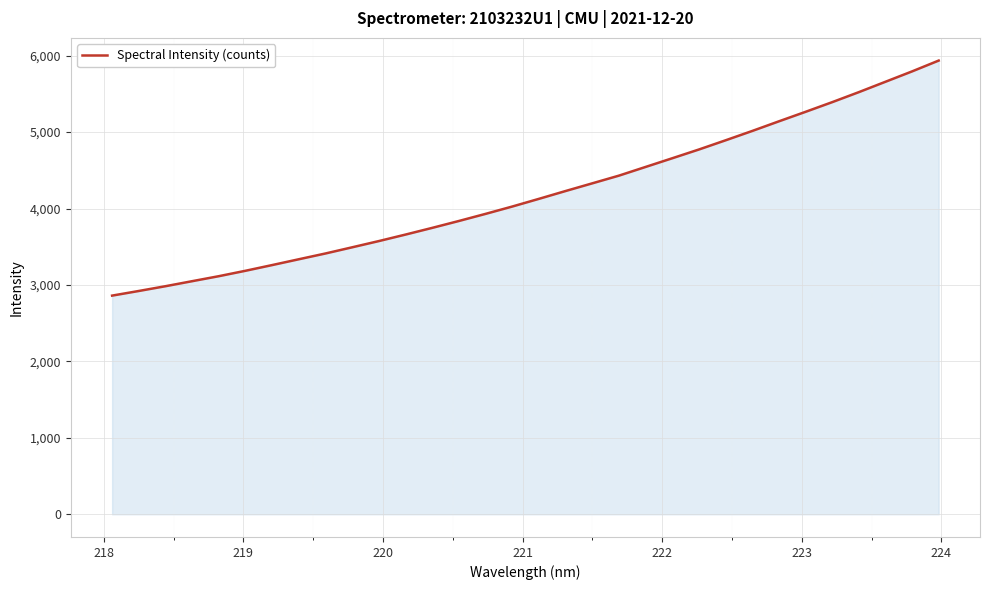

What is the smallest value displayed?

2861.0